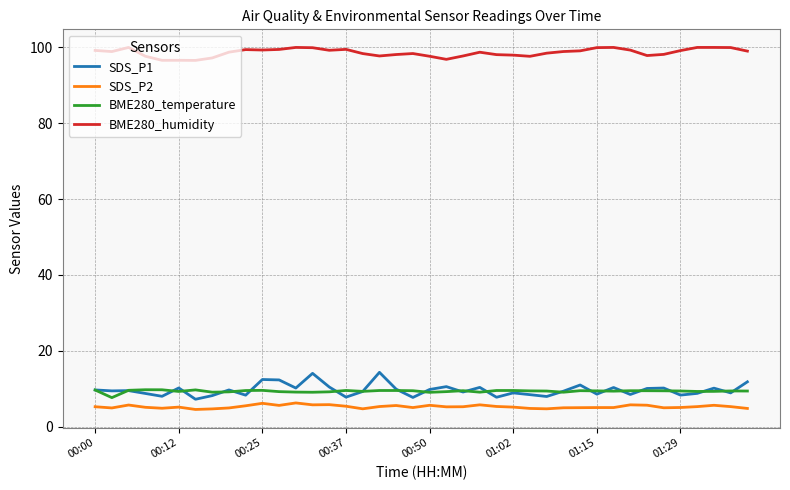

Which series has the largest total across all categories?

BME280_humidity